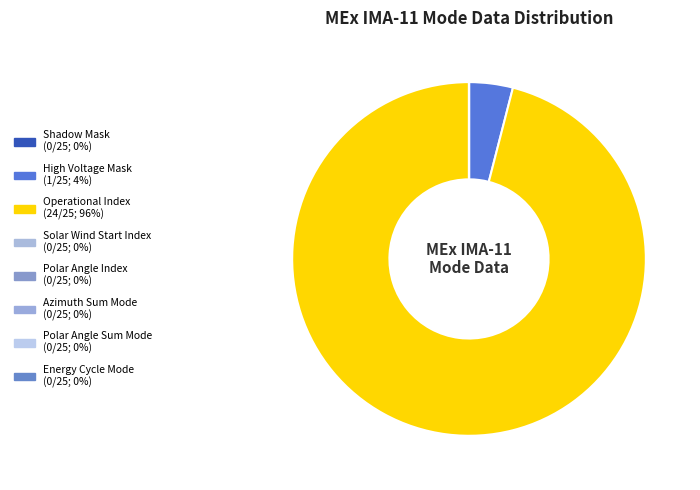

To the nearest percent, what is the average slice percentage?

12%